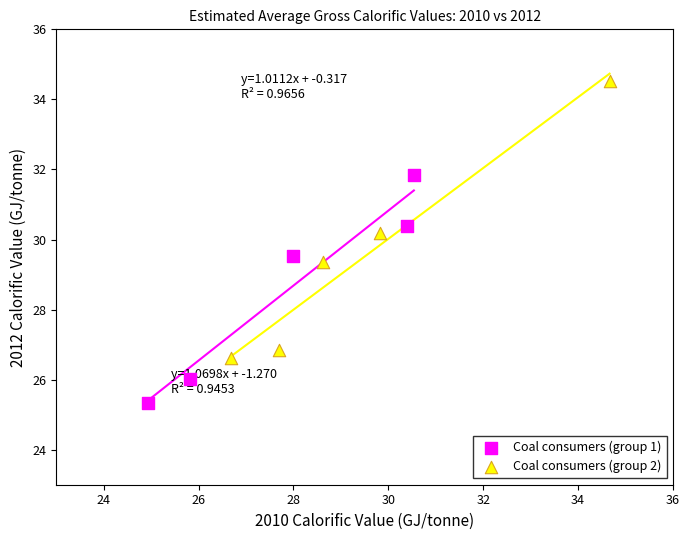

Which series reaches the maximum Y coordinate?

Coal consumers (group 2)